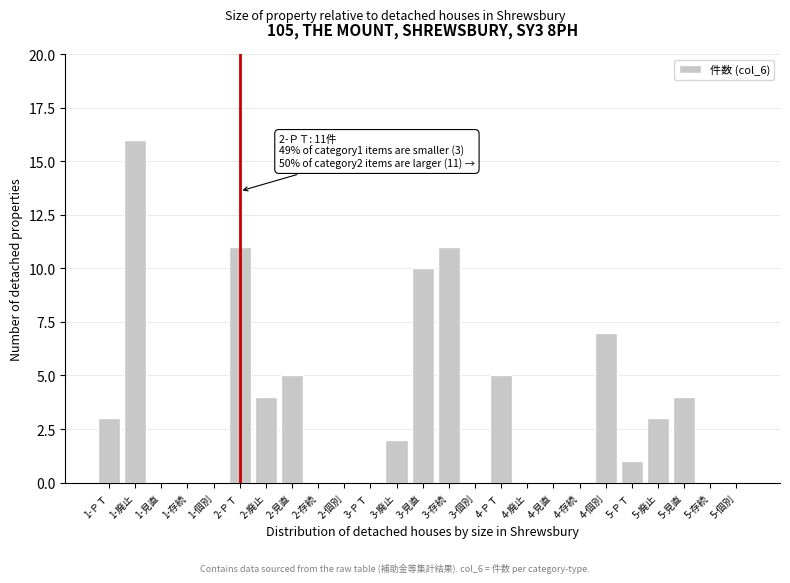

Reading right to left, extract all data points from this chart.

5-個別=0	5-存続=0	5-見直=4	5-廃止=3	5-ＰＴ=1	4-個別=7	4-存続=0	4-見直=0	4-廃止=0	4-ＰＴ=5	3-個別=0	3-存続=11	3-見直=10	3-廃止=2	3-ＰＴ=0	2-個別=0	2-存続=0	2-見直=5	2-廃止=4	2-ＰＴ=11	1-個別=0	1-存続=0	1-見直=0	1-廃止=16	1-ＰＴ=3